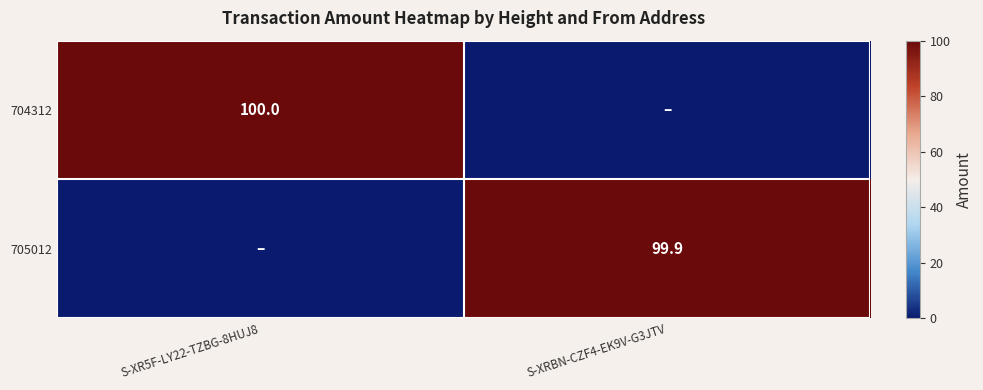

The value of 704312 at S-XR5F-LY22-TZBG-8HUJ8 is 100.0. True or false?

True